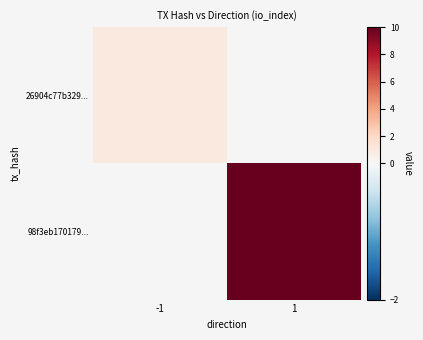

Which series has the largest range (max minus min)?

26904c77b329...